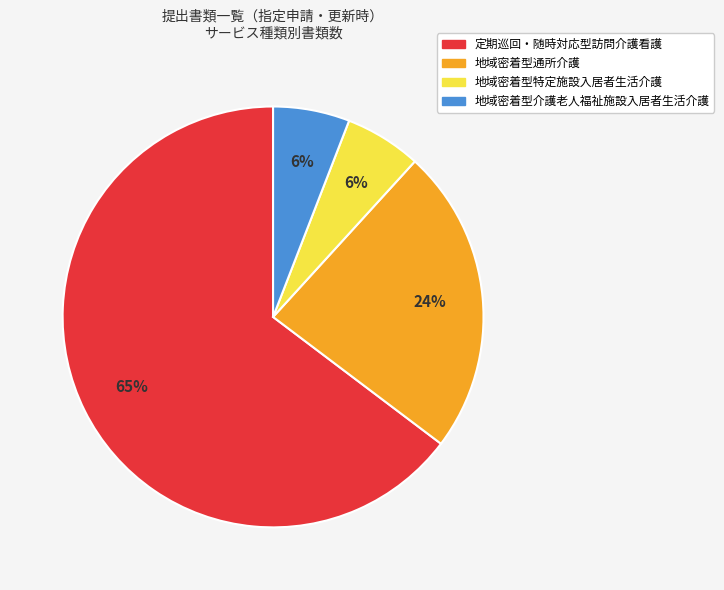

Which category has the biggest portion of the pie?

定期巡回・随時対応型訪問介護看護